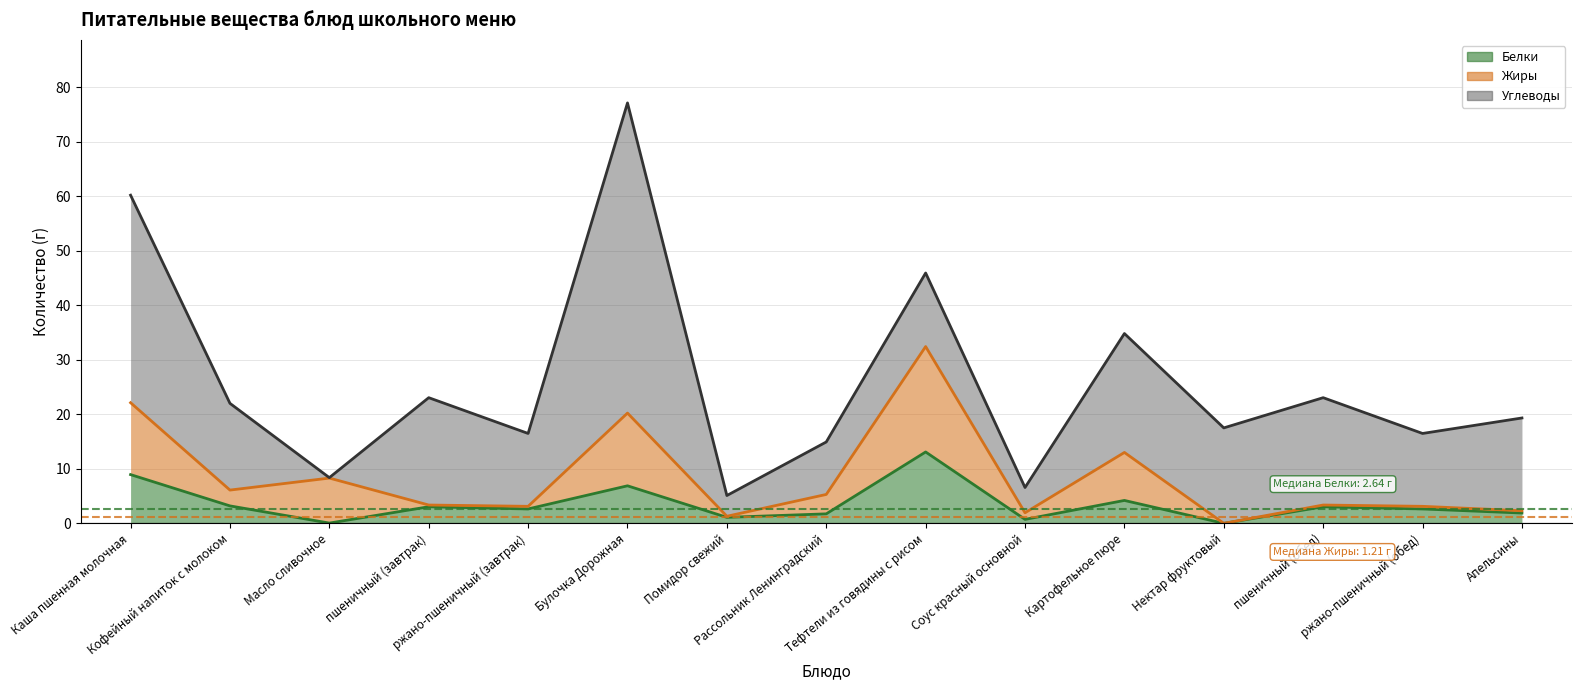

Where do Жиры and Углеводы first cross each other?

Кофейный напиток с молоком and Масло сливочное